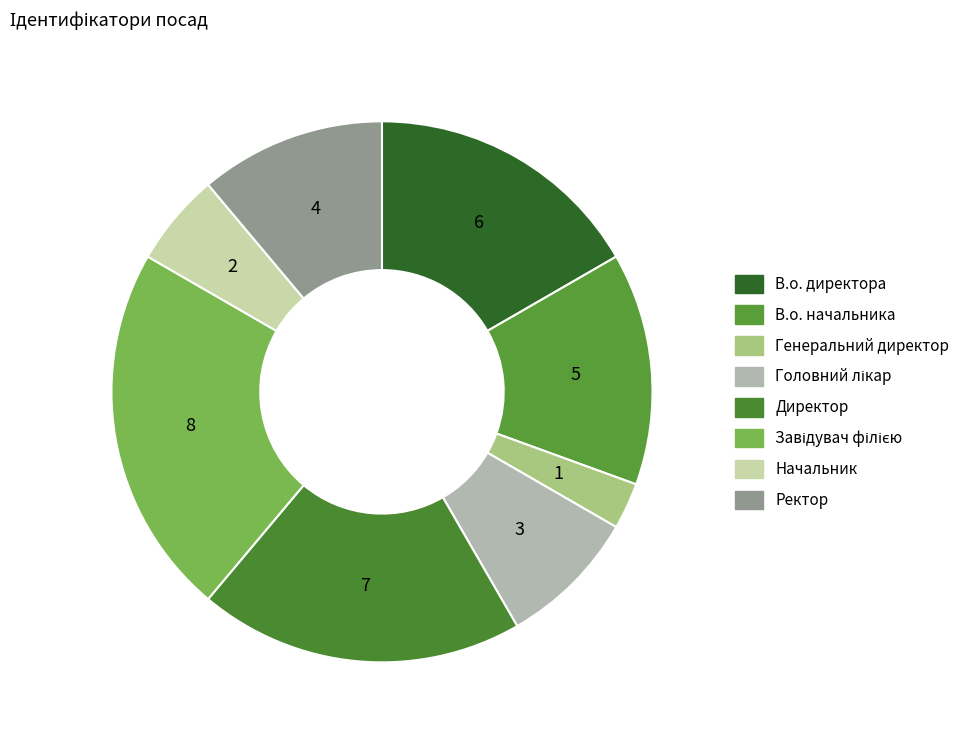

How many segments does this pie chart have?

8